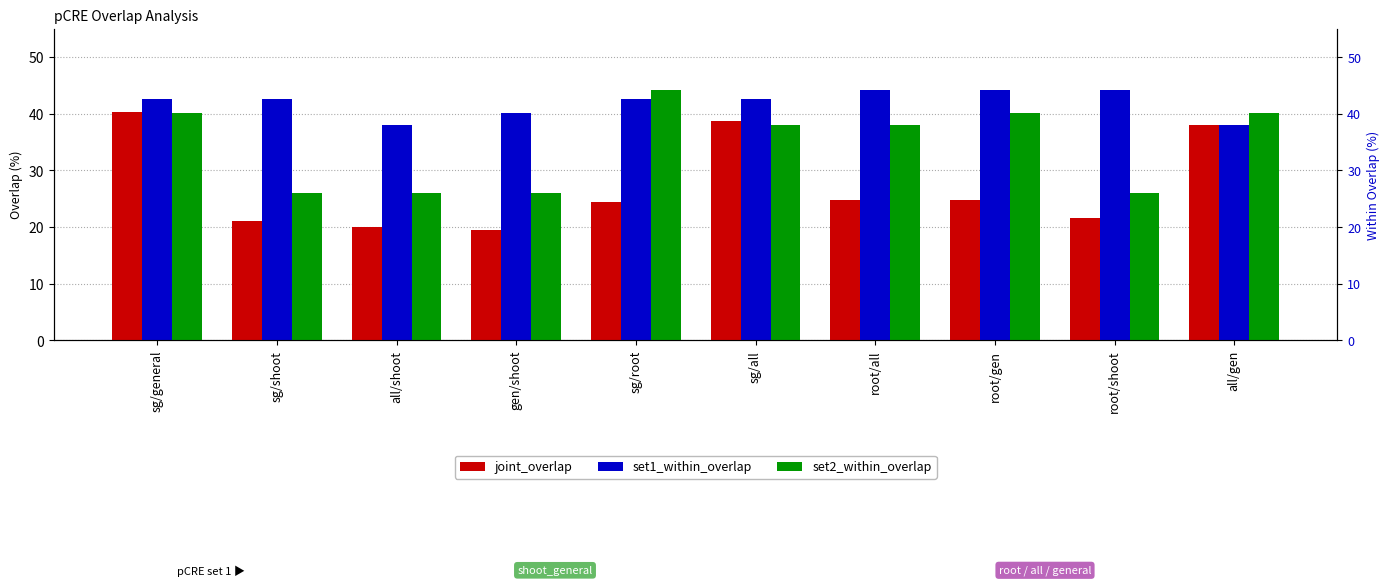

Reading left to right, list all the values displayed in this chart.

joint_overlap: 40.4	21.0	20.0	19.5	24.3	38.7	24.7	24.7	21.7	38.0
set1_within_overlap: 42.6	42.6	38.0	40.1	42.6	42.6	44.1	44.1	44.1	38.0
set2_within_overlap: 40.1	26.0	26.0	26.0	44.1	38.0	38.0	40.1	26.0	40.1